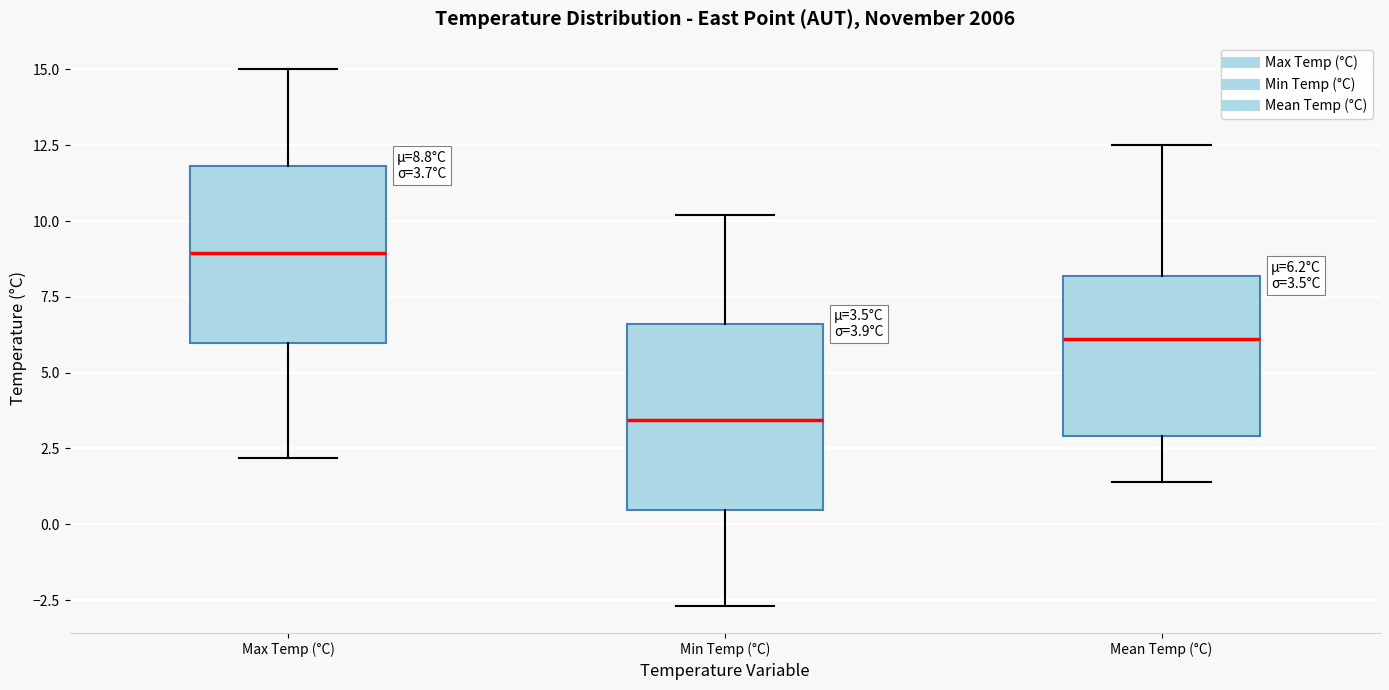

Which box's median line is the highest?

Max Temp (°C)